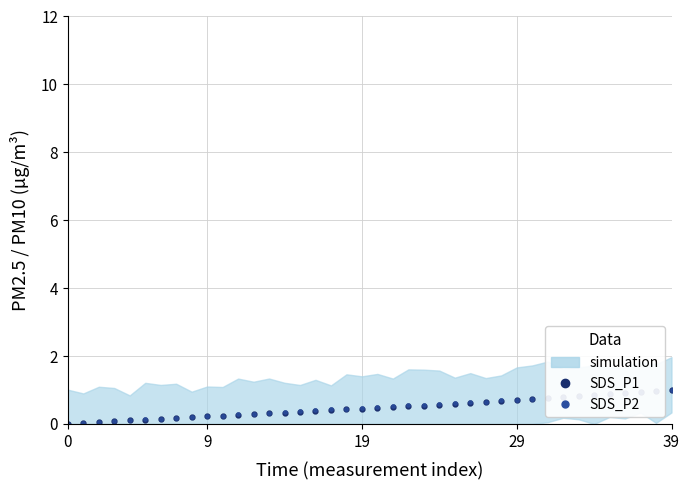

The value of SDS_P1 at 23 is 0.5. True or false?

True